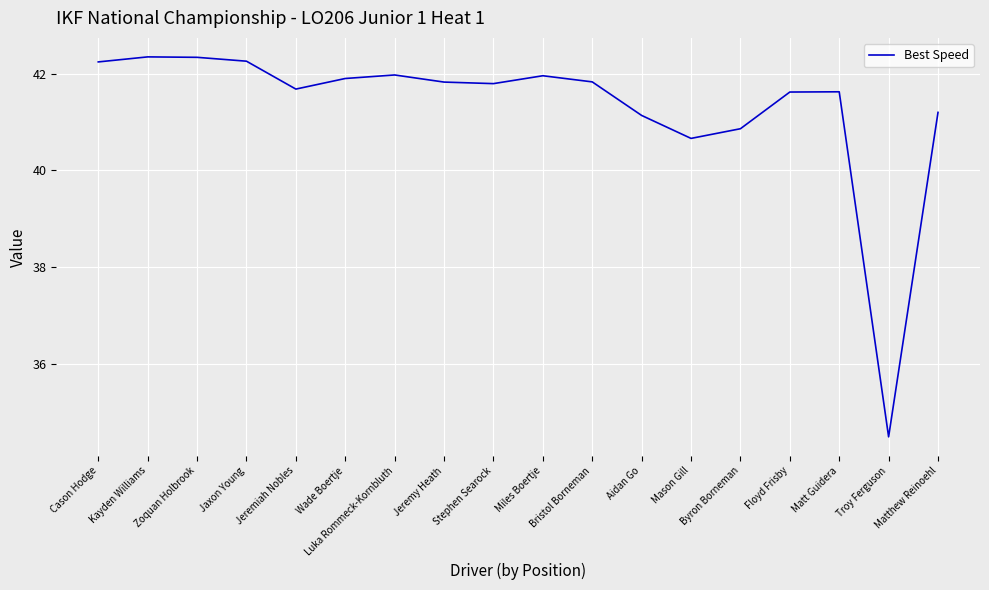

The chart shows a value of 41.8 at Jeremy Heath. True or false?

True